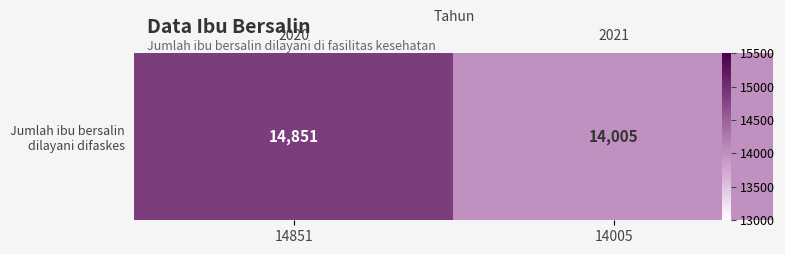

Is it true that the value at 14005 is 14005?

True